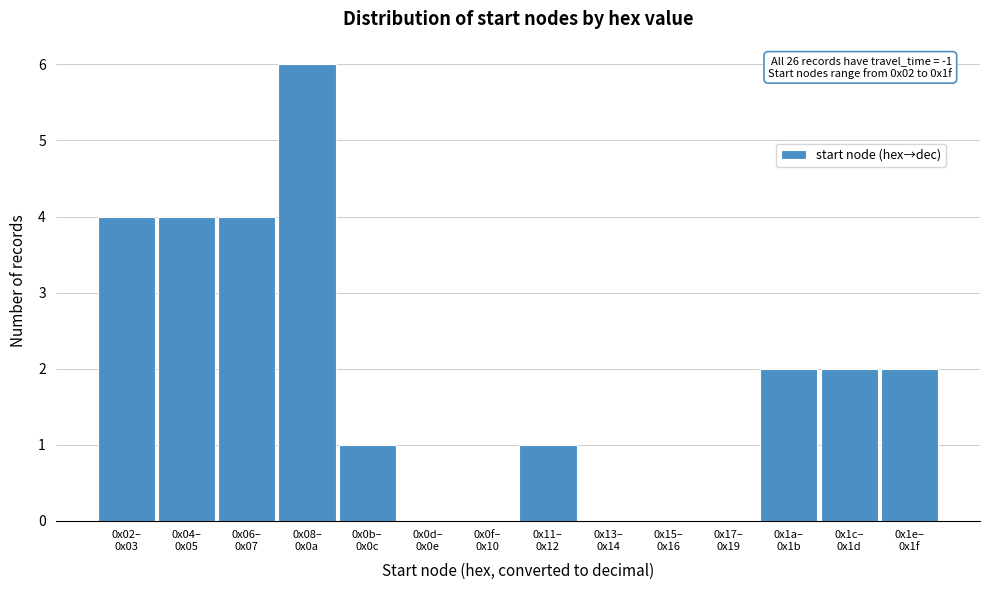

What is the greatest value displayed?

6